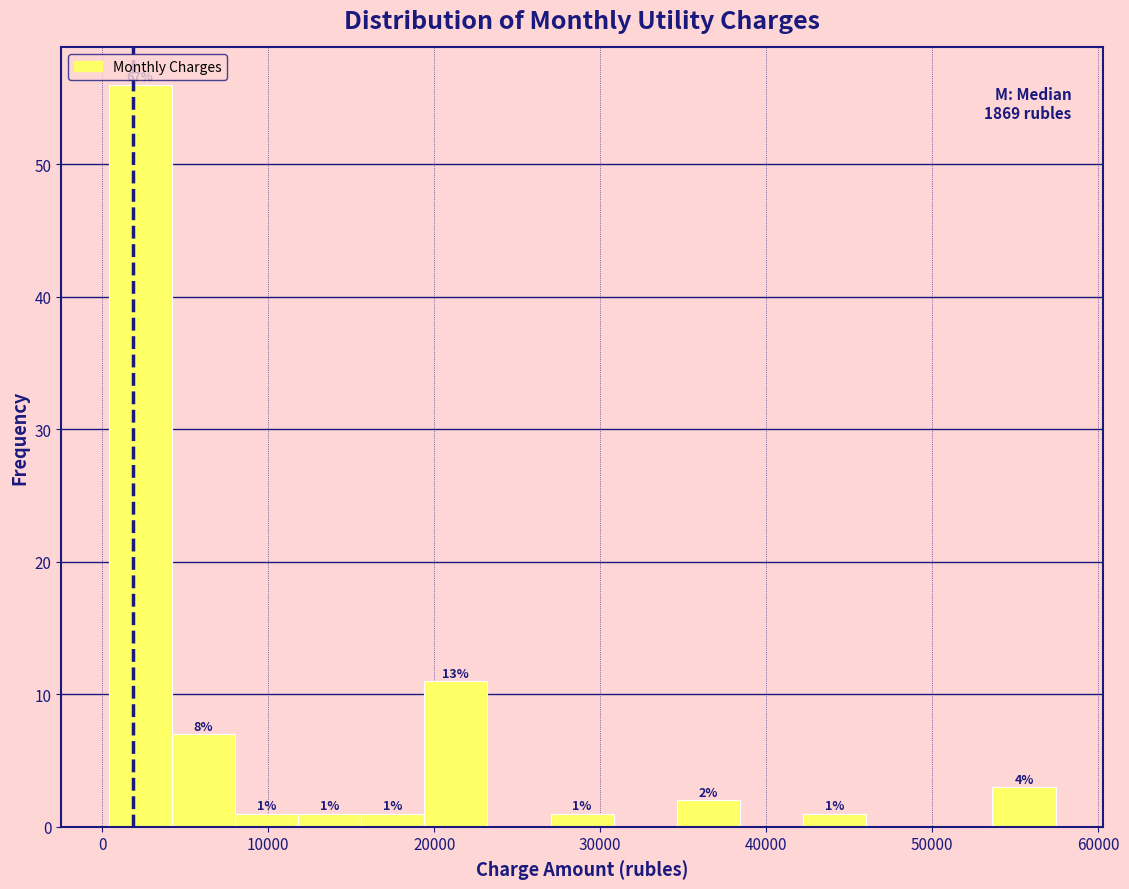

Around what value on the x-axis is the tallest bar? Give the approximate position of its centre, as read against the axis.

2000